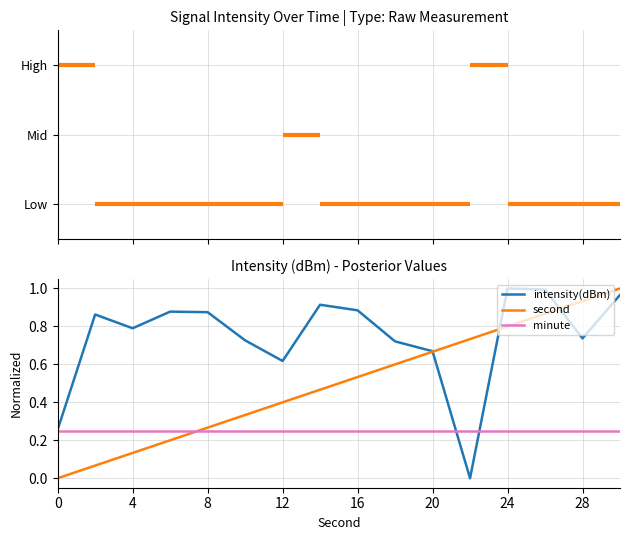

After their last crossing, which series has the higher values: second or minute?

second